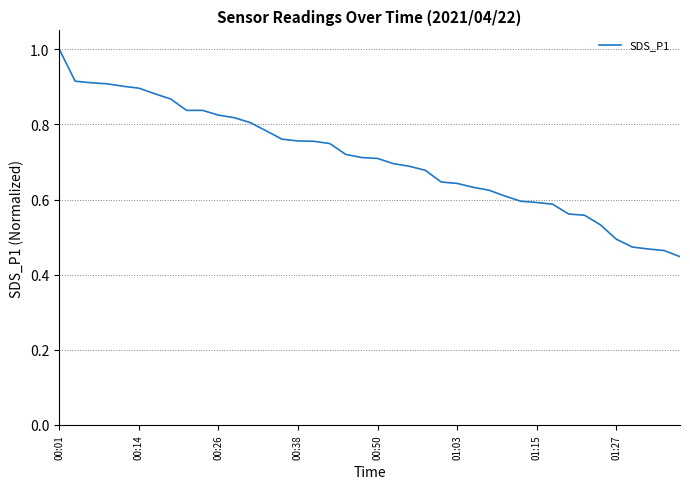

What is the maximum value shown in the chart?

1.0